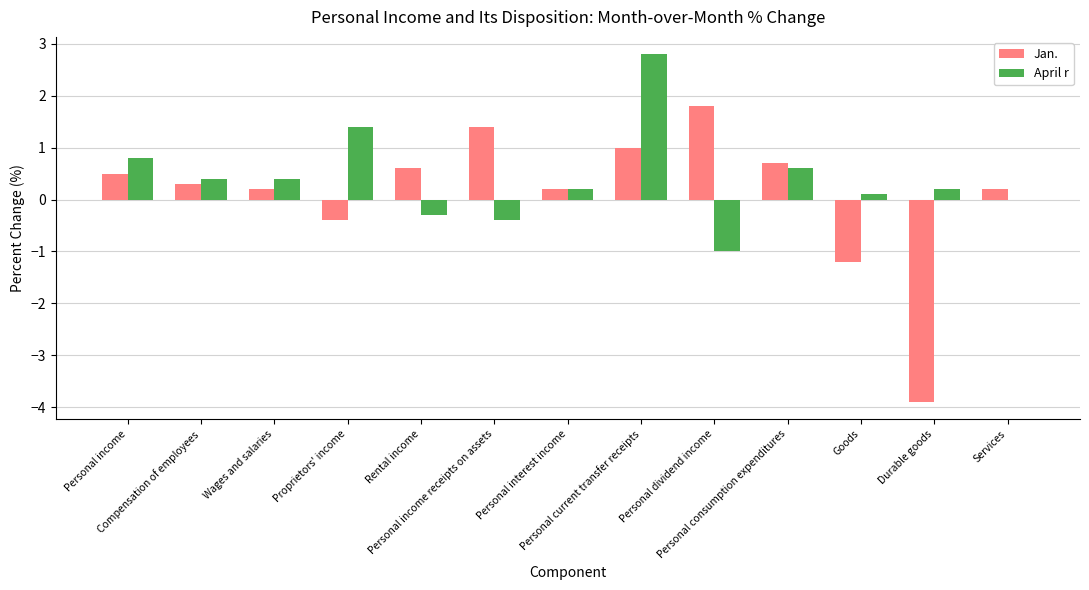

How many groups of bars are there?

13